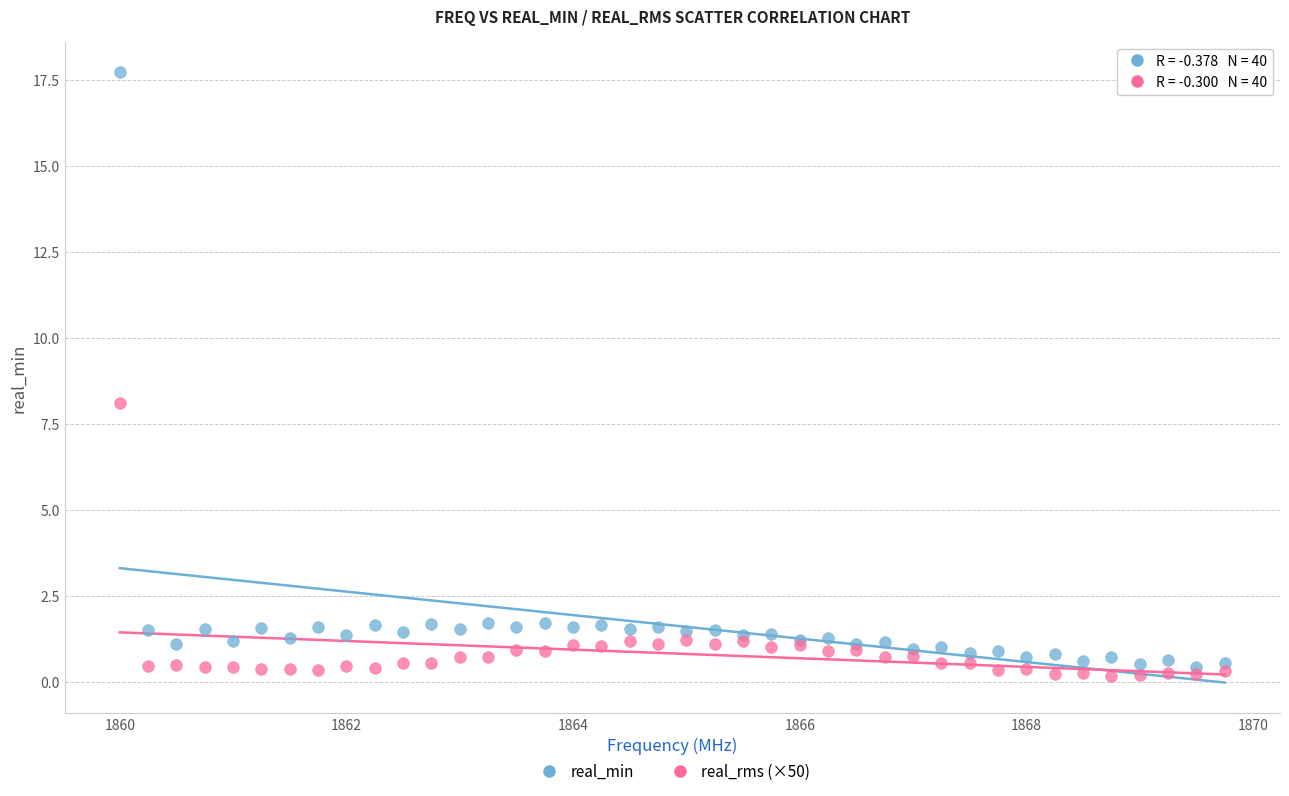

What is the X range (max minus min) for the scatter plot?

9.8